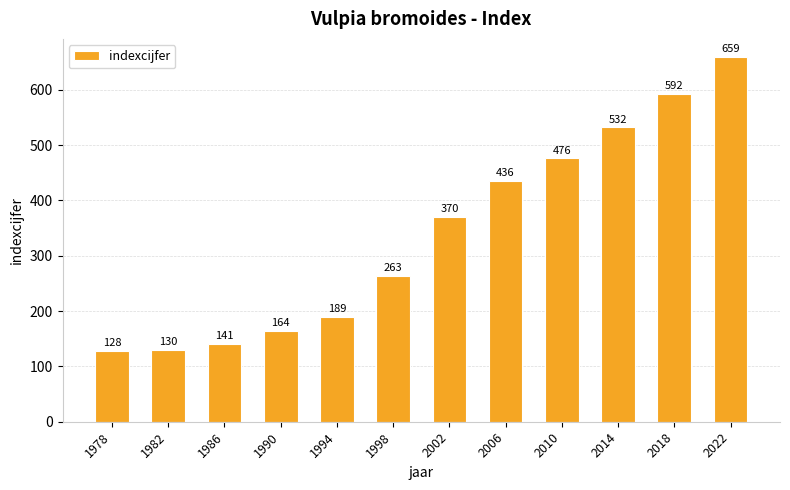

Is it true that the value at 1994 is 106?

False